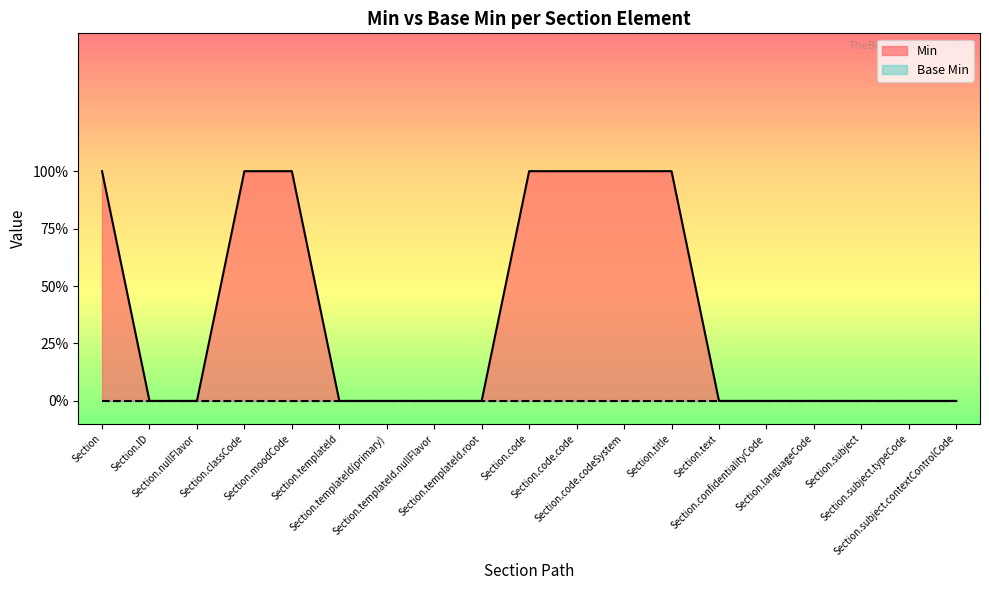

What is the maximum value shown in the chart?

1